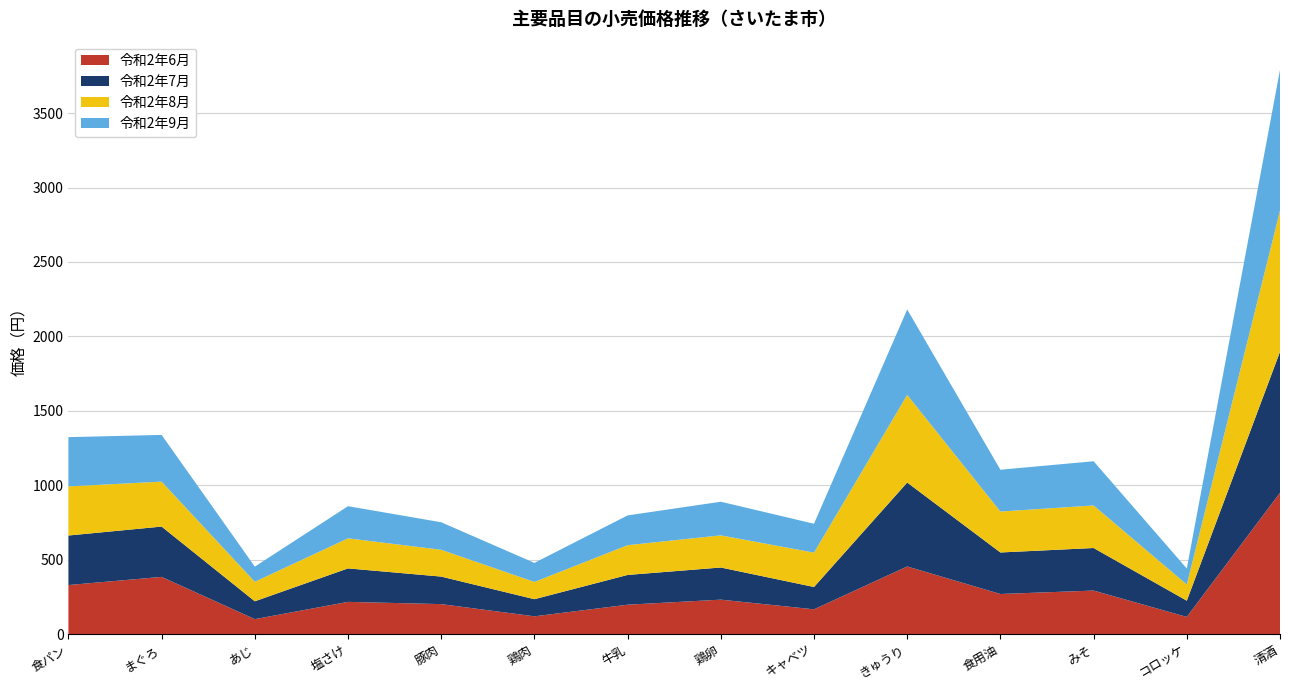

Reading left to right, transcribe all the data shown in this chart.

令和2年6月: 329	384	100	216	201	119	197	231	166	454	269	292	115	949
令和2年7月: 333	338	120	225	185	115	200	216	150	564	279	286	109	948
令和2年8月: 330	302	131	202	180	116	200	216	231	589	275	286	109	948
令和2年9月: 331	314	102	216	185	128	200	226	194	574	281	297	107	946